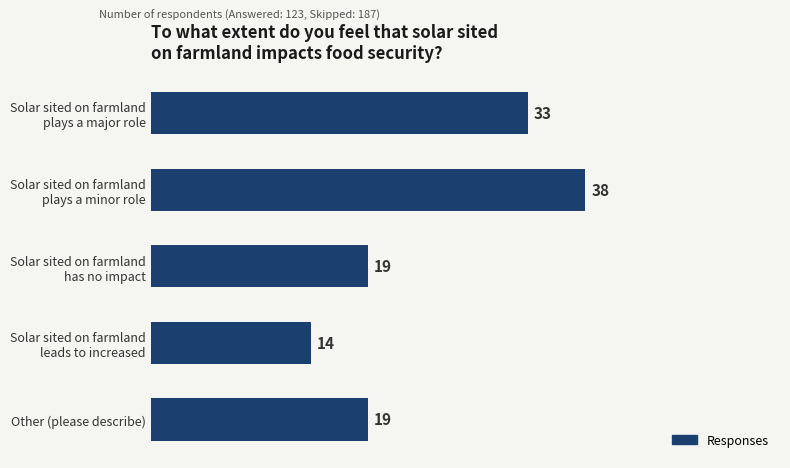

Reading top to bottom, what are all the values shown in this chart?

33	38	19	14	19